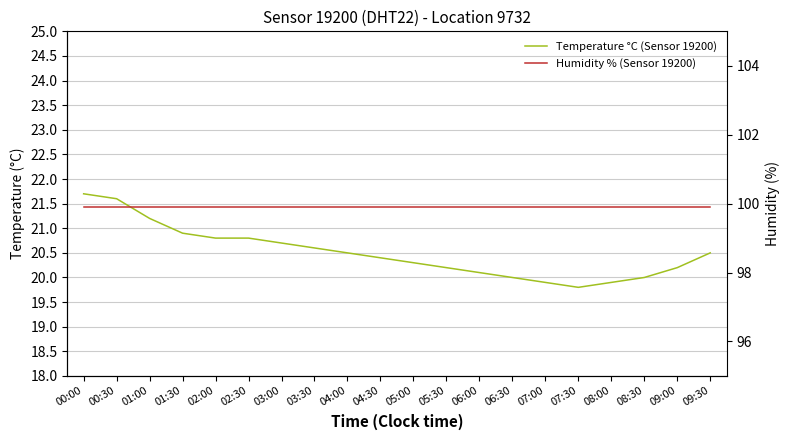

Reading right to left, what are all the values shown in this chart?

Temperature °C (Sensor 19200): 20.5	20.2	20.0	19.9	19.8	19.9	20.0	20.1	20.2	20.3	20.4	20.5	20.6	20.7	20.8	20.8	20.9	21.2	21.6	21.7
Humidity % (Sensor 19200): 99.9	99.9	99.9	99.9	99.9	99.9	99.9	99.9	99.9	99.9	99.9	99.9	99.9	99.9	99.9	99.9	99.9	99.9	99.9	99.9